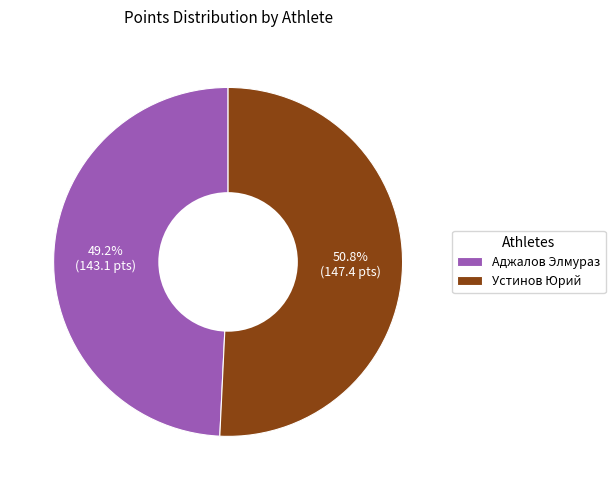

To the nearest percent, what is the average slice percentage?

50%